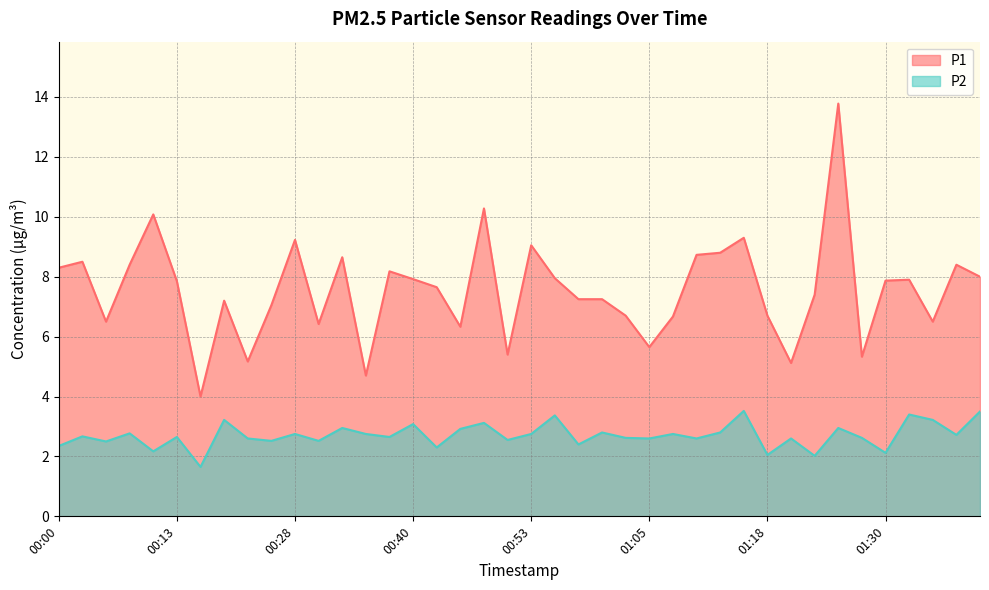

Which has a higher value, 00:43 or 00:48?

00:48